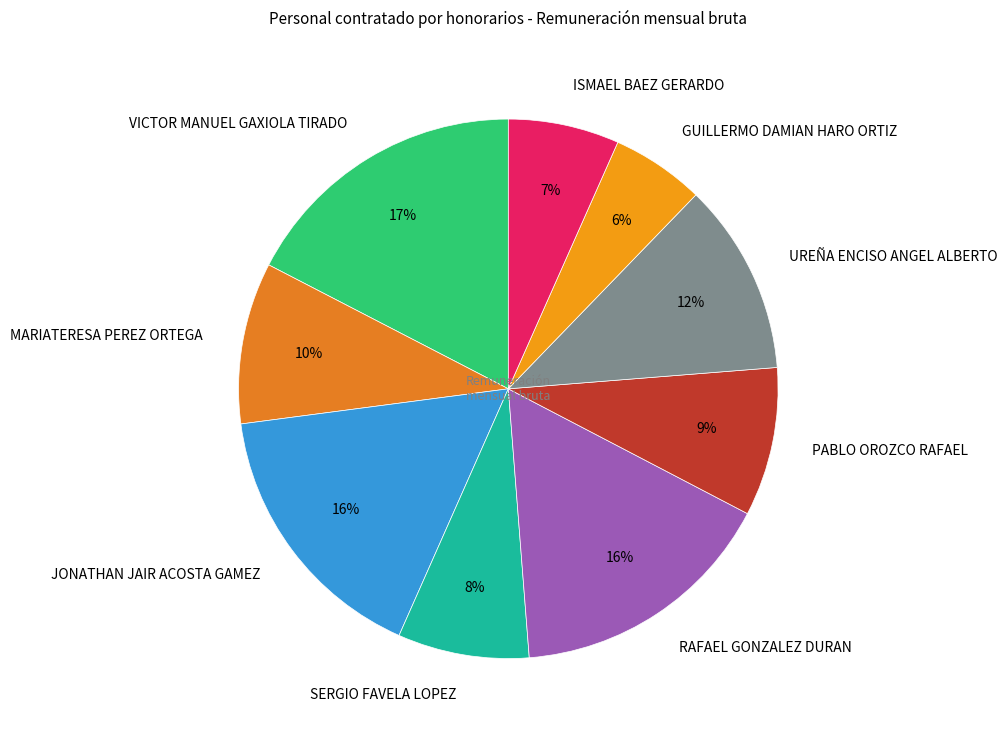

The PABLO OROZCO RAFAEL slice represents 9% of the pie. True or false?

True